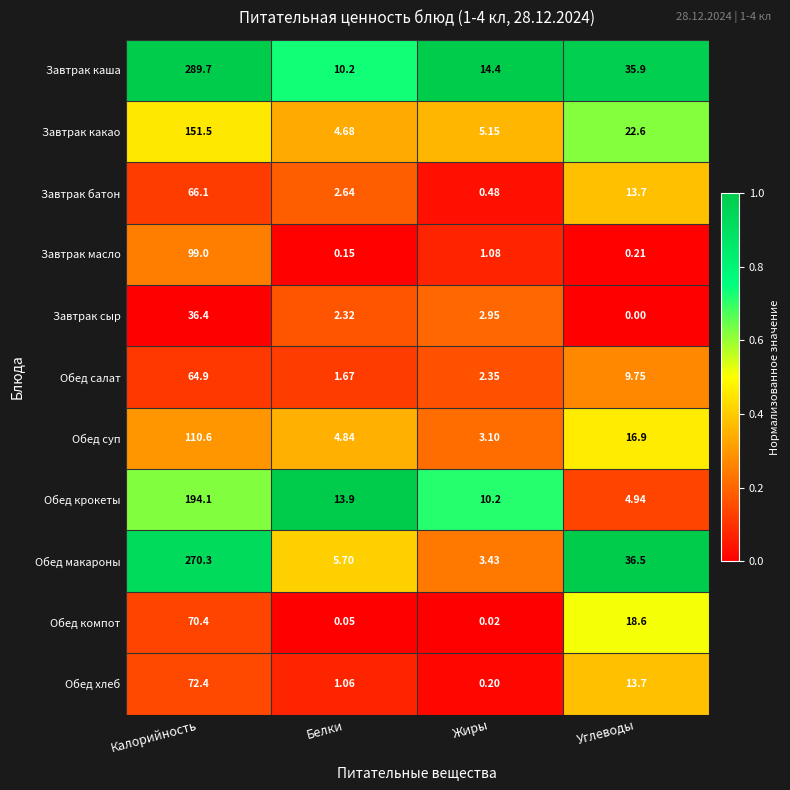

What is the total value across all series at Углеводы?

172.8